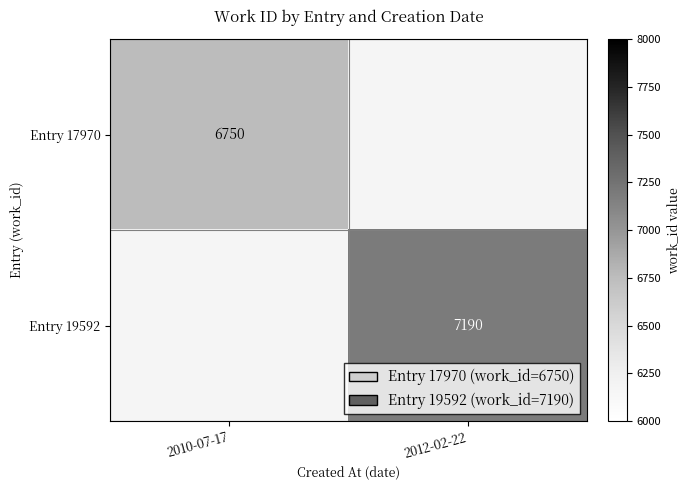

At how many categories does at least one series exceed 7030?

1